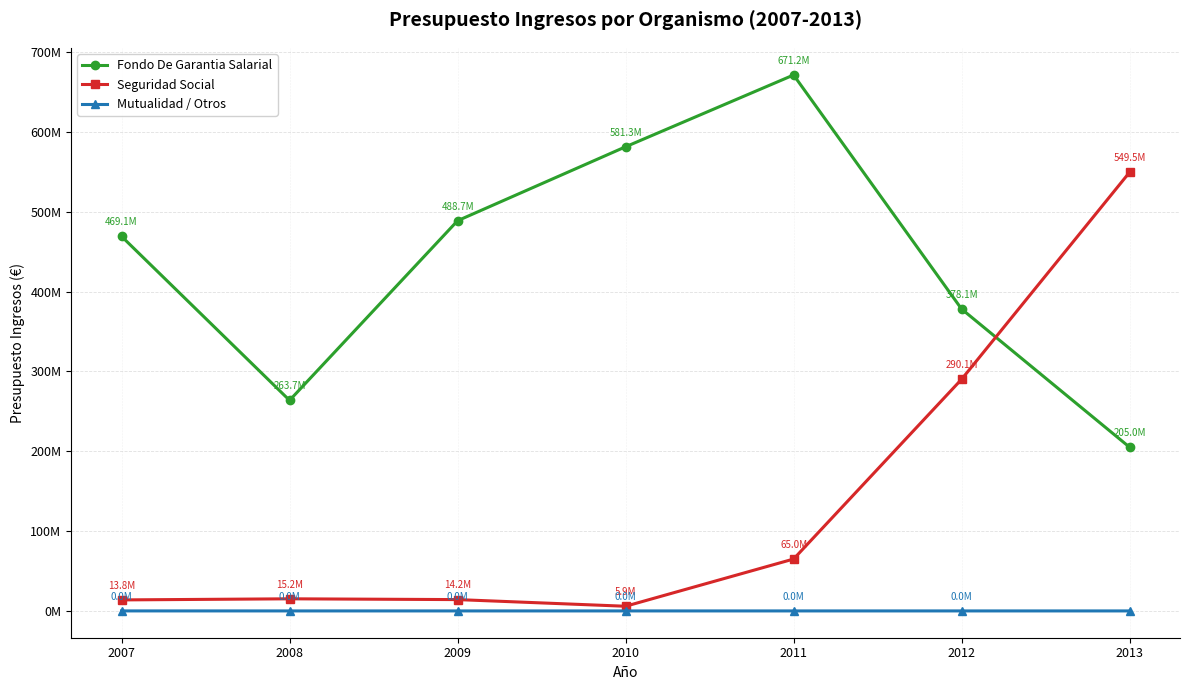

List the labels in order of Fondo De Garantia Salarial value, smallest first.

2013, 2008, 2012, 2007, 2009, 2010, 2011